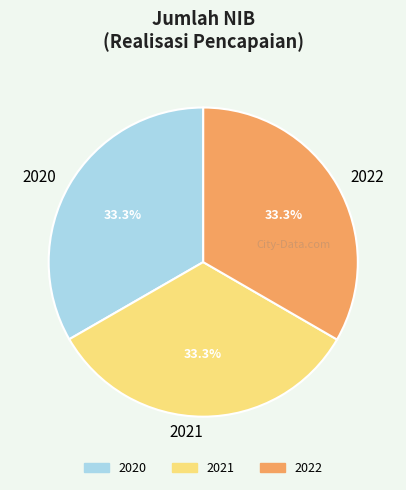

How many segments does this pie chart have?

3